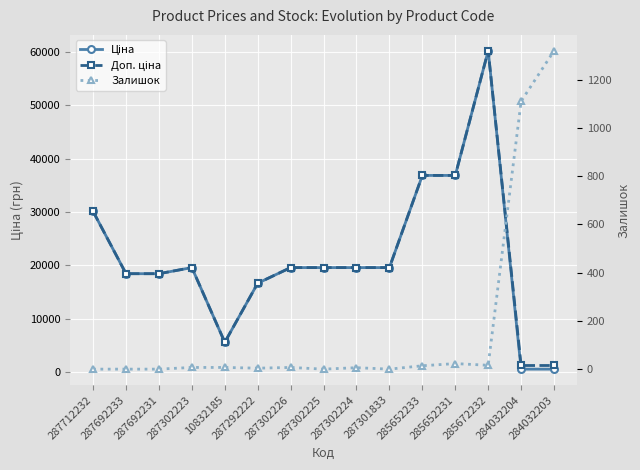

Is the value of Залишок at 287301833 greater than the value of Доп. ціна at 287302226?

No